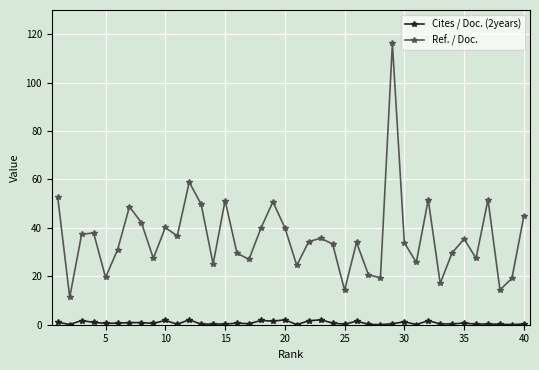

Which series has the largest total across all categories?

Ref. / Doc.